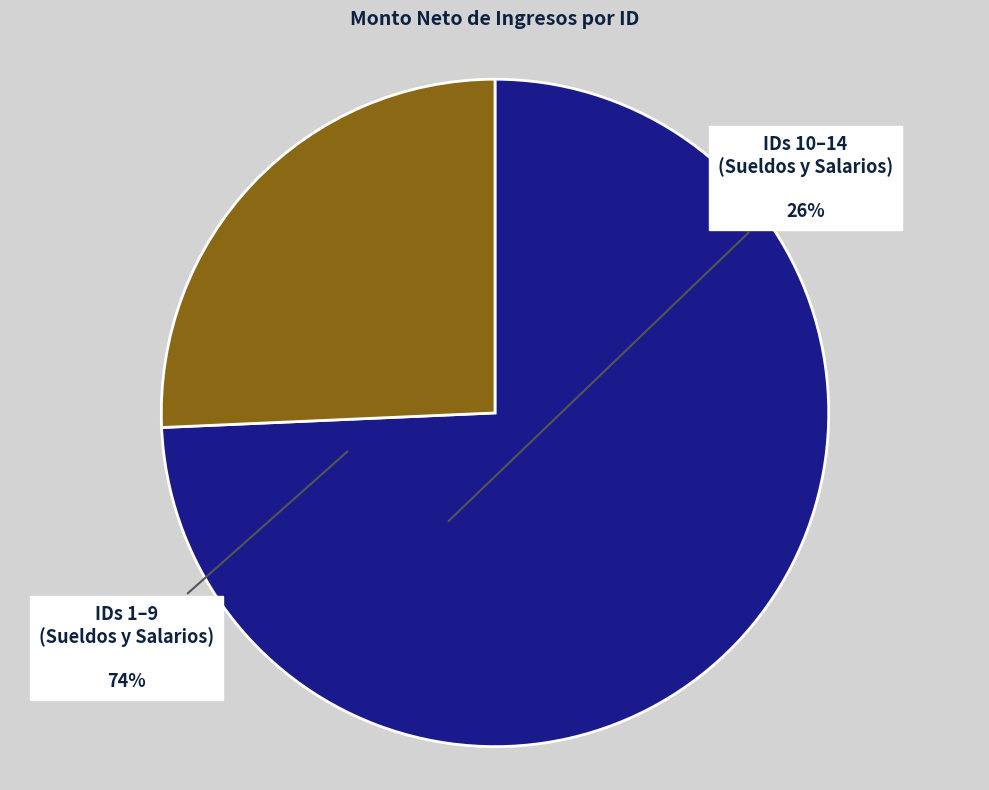

Is there any slice that represents more than half of the pie?

Yes